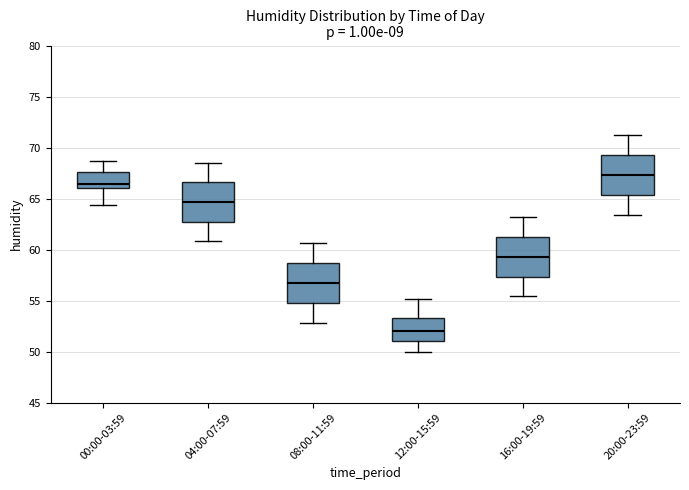

Which box has the highest median line?

20:00-23:59